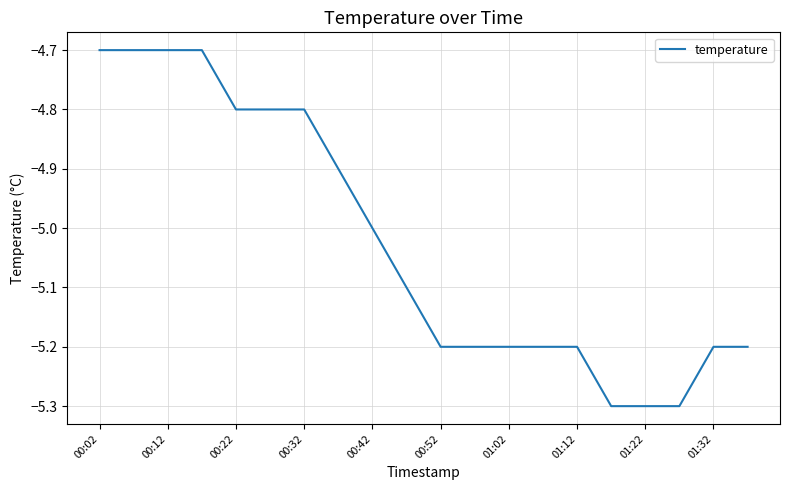

What is the difference between the maximum and minimum values?

0.6